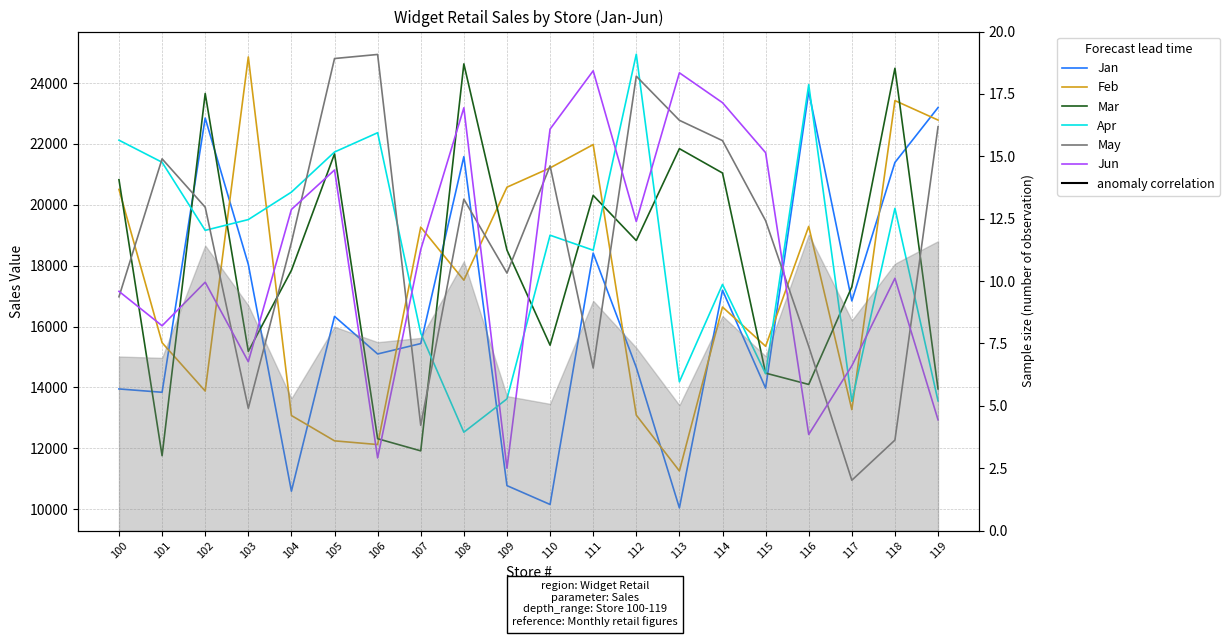

What is the value of the Mar point at the 12th from the left?

20310.1